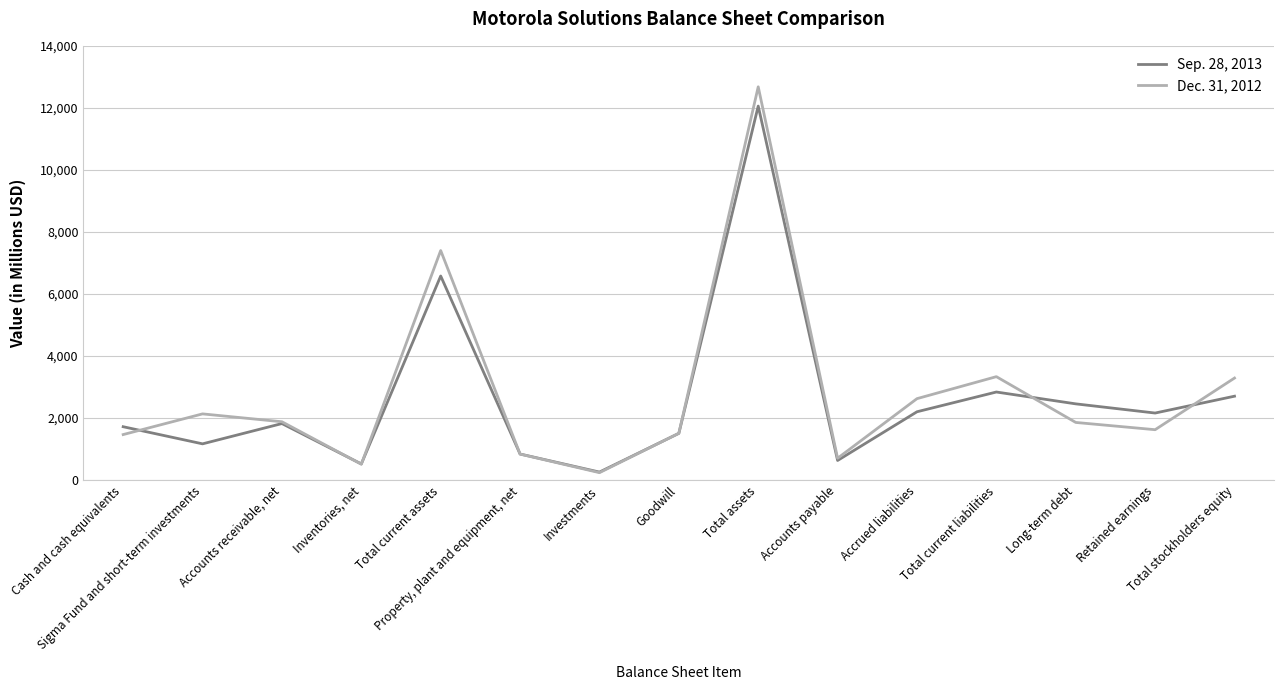

List the labels in order of Sep. 28, 2013 value, smallest first.

Investments, Inventories, net, Accounts payable, Property, plant and equipment, net, Sigma Fund and short-term investments, Goodwill, Cash and cash equivalents, Accounts receivable, net, Retained earnings, Accrued liabilities, Long-term debt, Total stockholders equity, Total current liabilities, Total current assets, Total assets